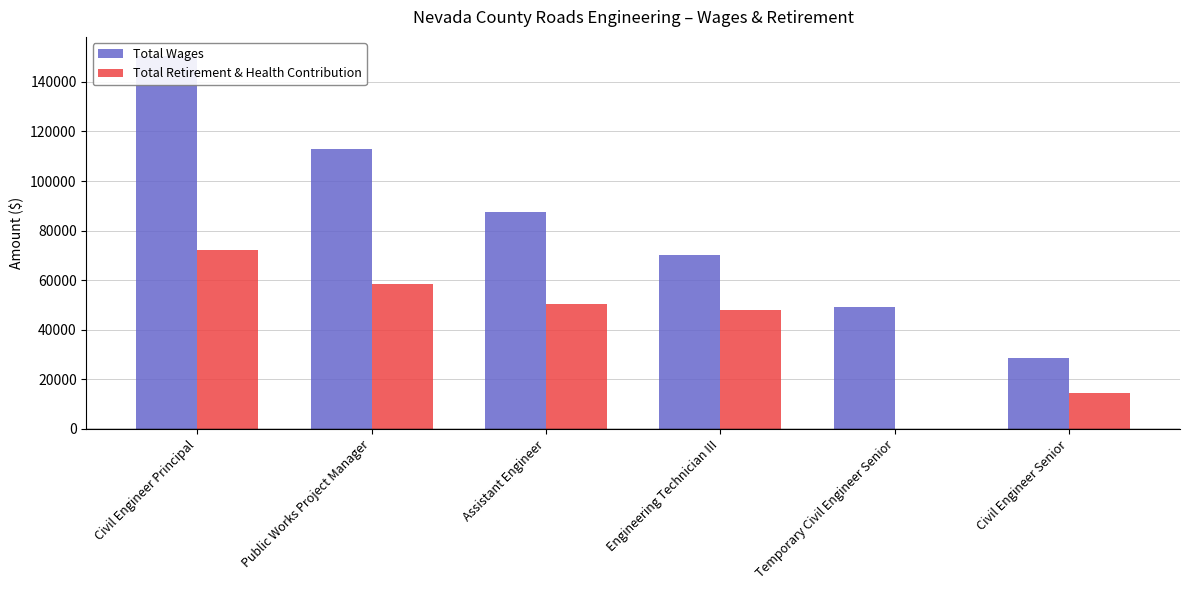

What is the label of the 5th bar from the right?

Public Works Project Manager